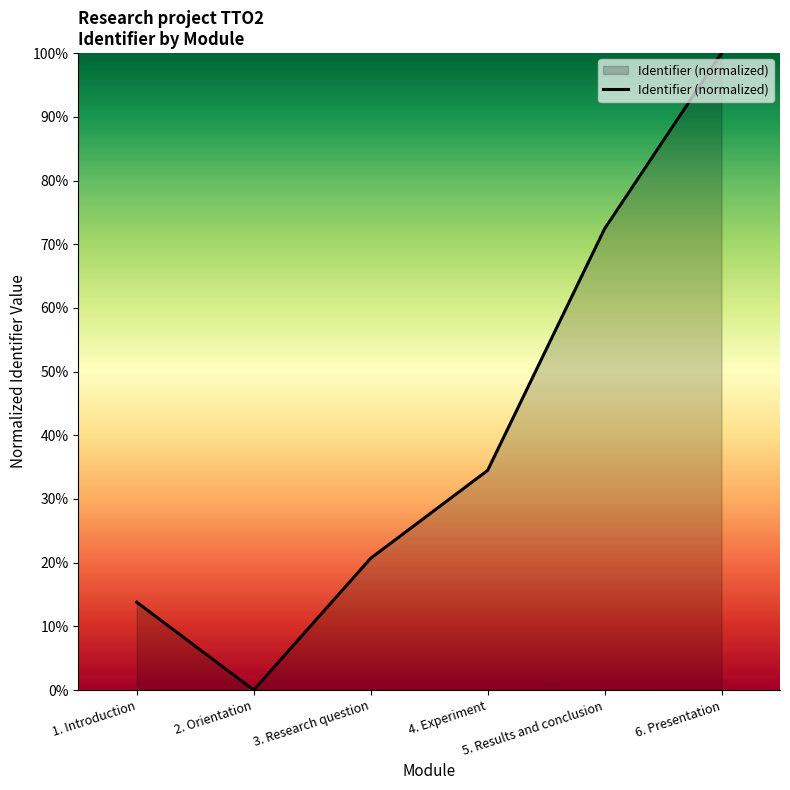

Reading left to right, transcribe all the data shown in this chart.

13.8	0.0	20.7	34.5	72.4	100.0